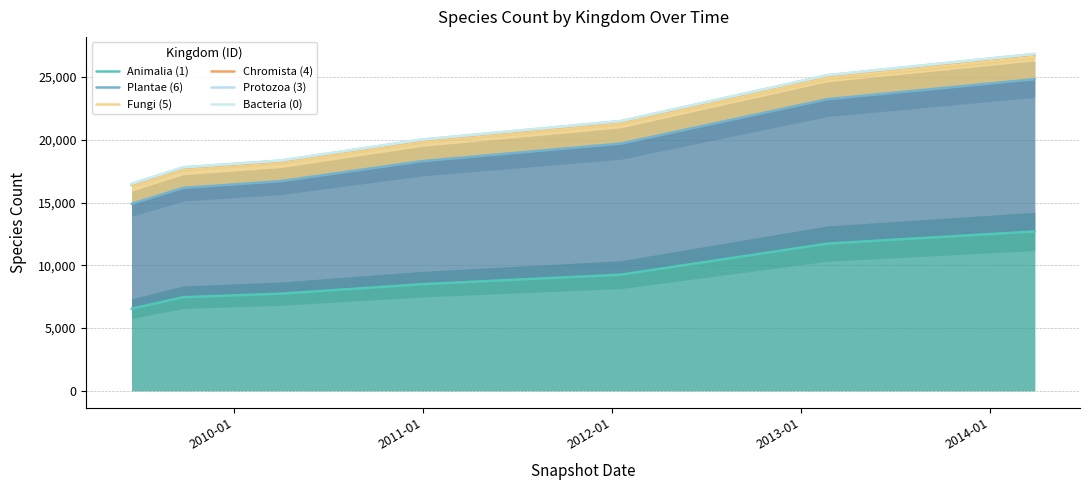

How many values in the Plantae (6) series exceed 18300?

3